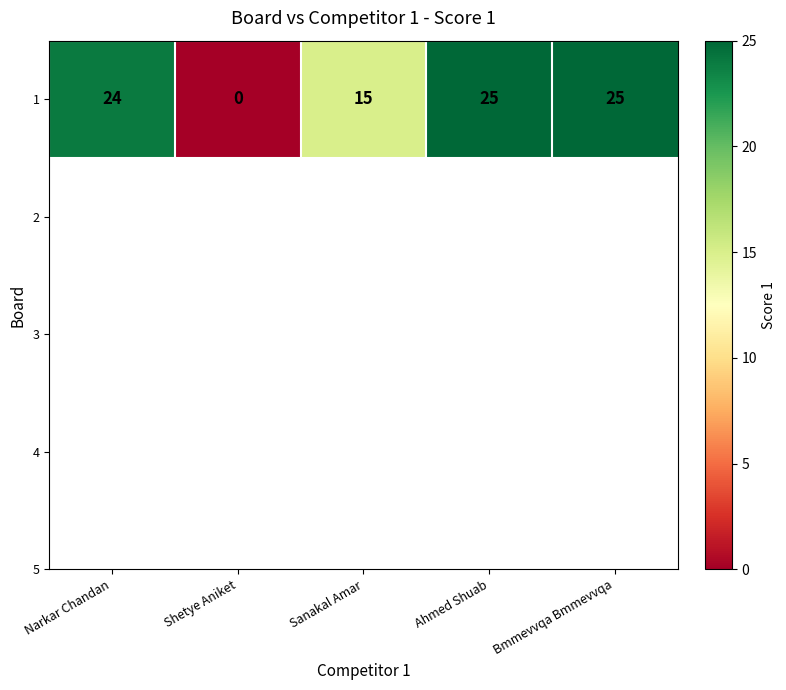

How many distinct data groups are displayed?

1